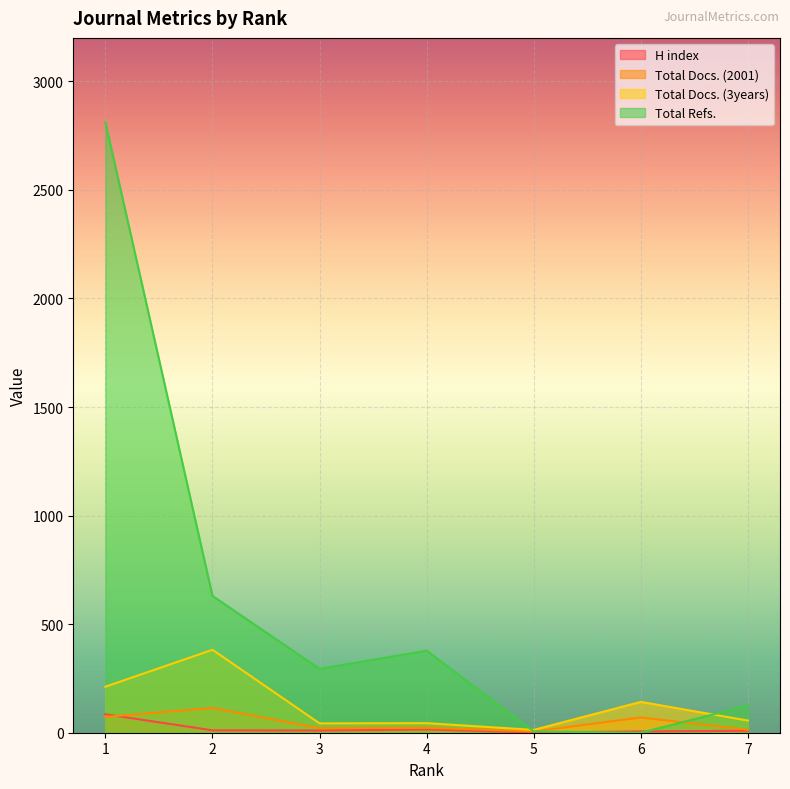

Between which two adjacent categories do H index and Total Docs. (2001) first intersect?

1 and 2